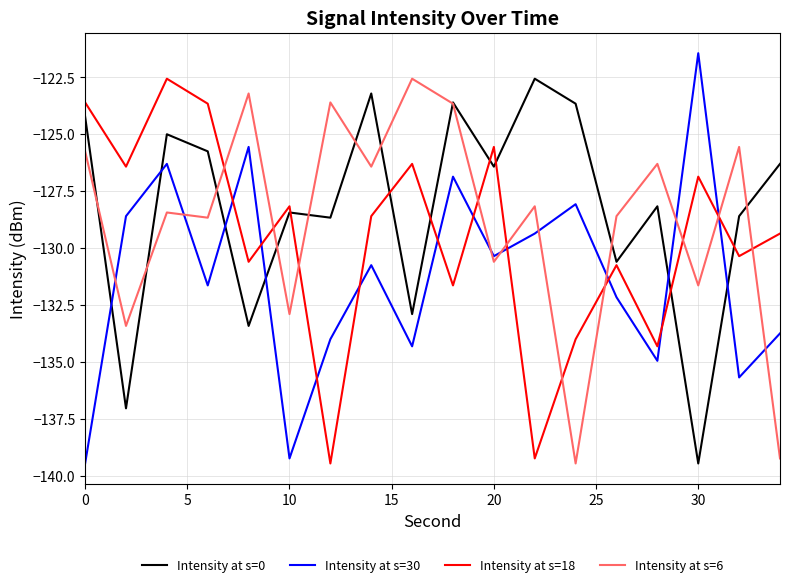

Rank the series by their average value, from lowest to highest.

Intensity at s=30, Intensity at s=18, Intensity at s=6, Intensity at s=0